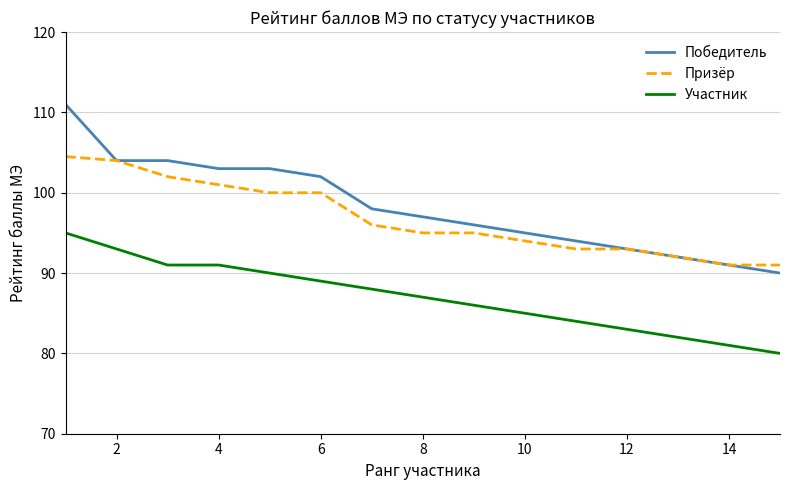

Rank the series by their maximum value, from lowest to highest.

Участник, Призёр, Победитель